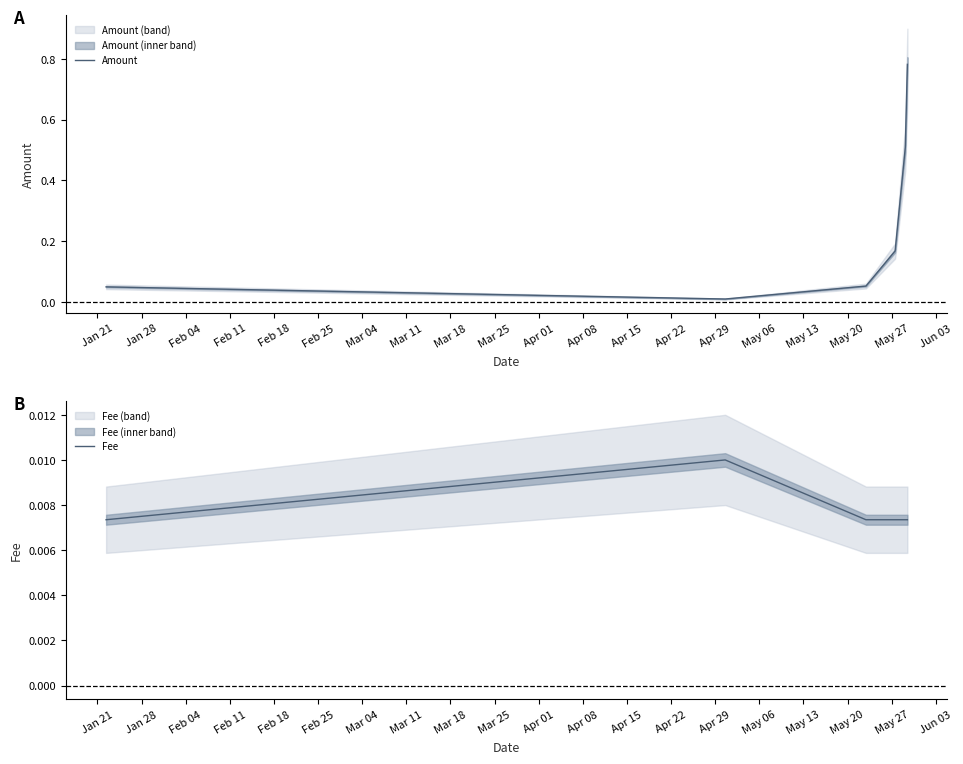

True or false: Amount and Fee cross at least once.

False